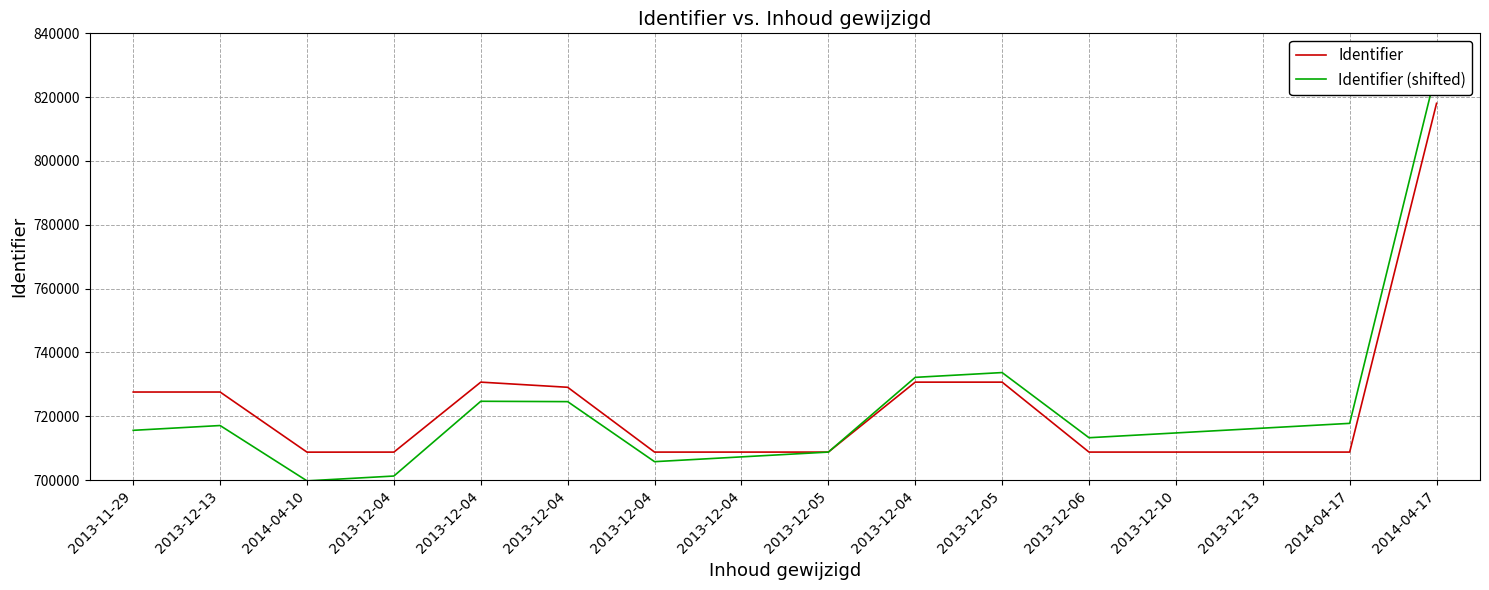

What is the value of the Identifier (shifted) point at the 8th from the left?

701268